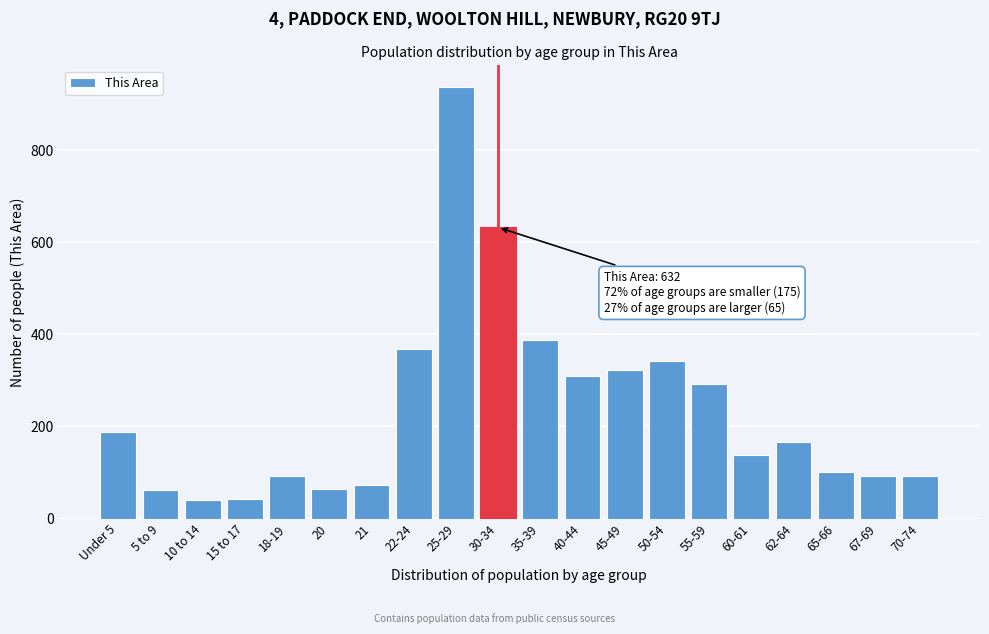

What is the ratio of the value at 65-66 to the value at 20?

1.6